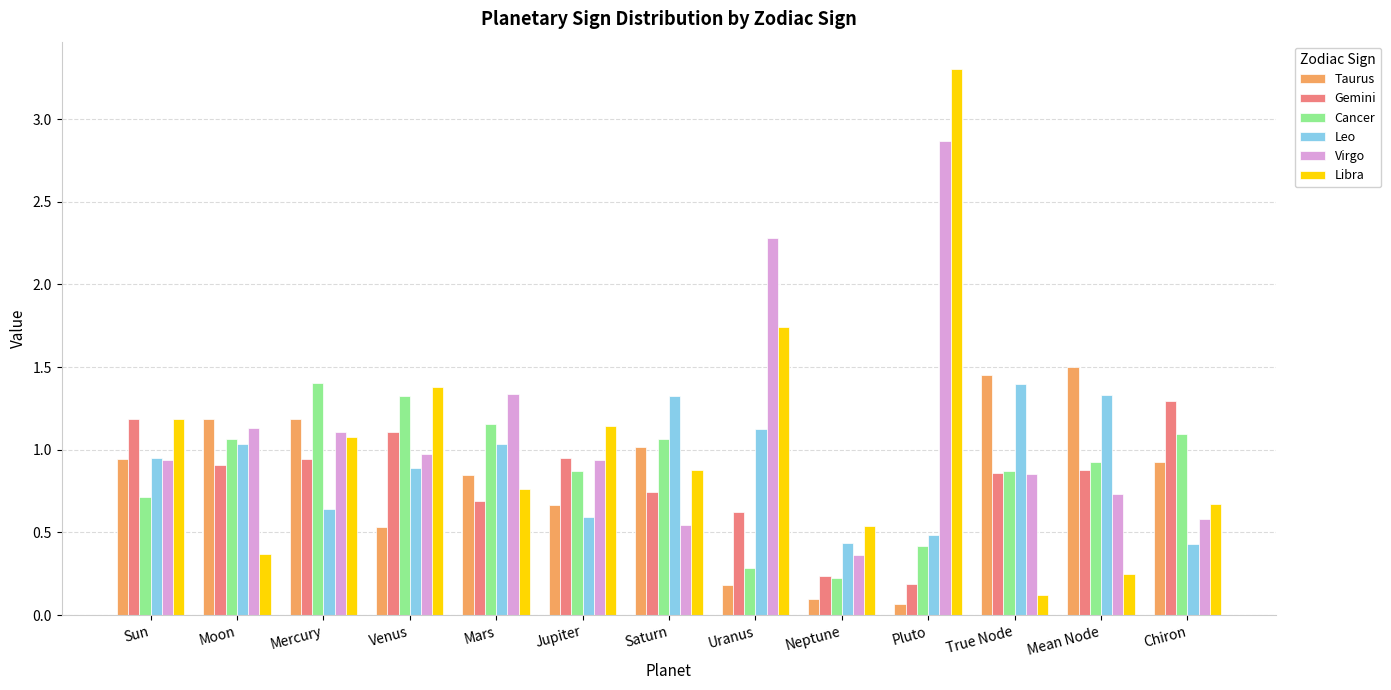

Which series has the largest range (max minus min)?

Libra